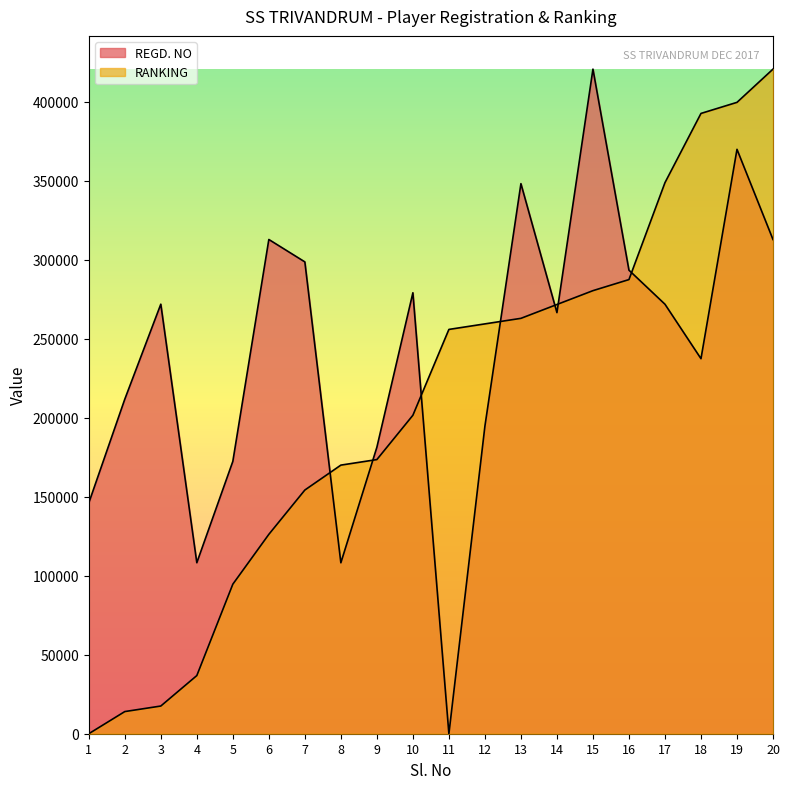

What is the sum of all REGD. NO values?

4806919.5